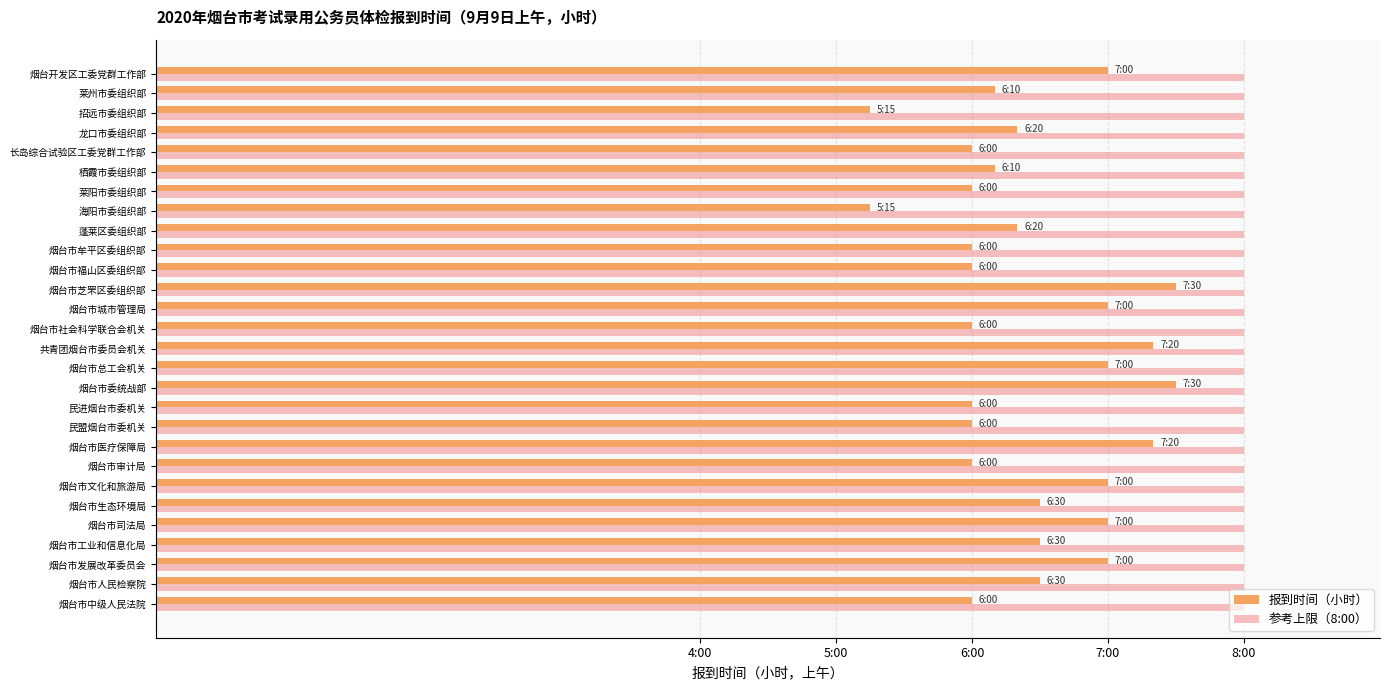

What is the sum of all 报到时间（小时） values?

180.7